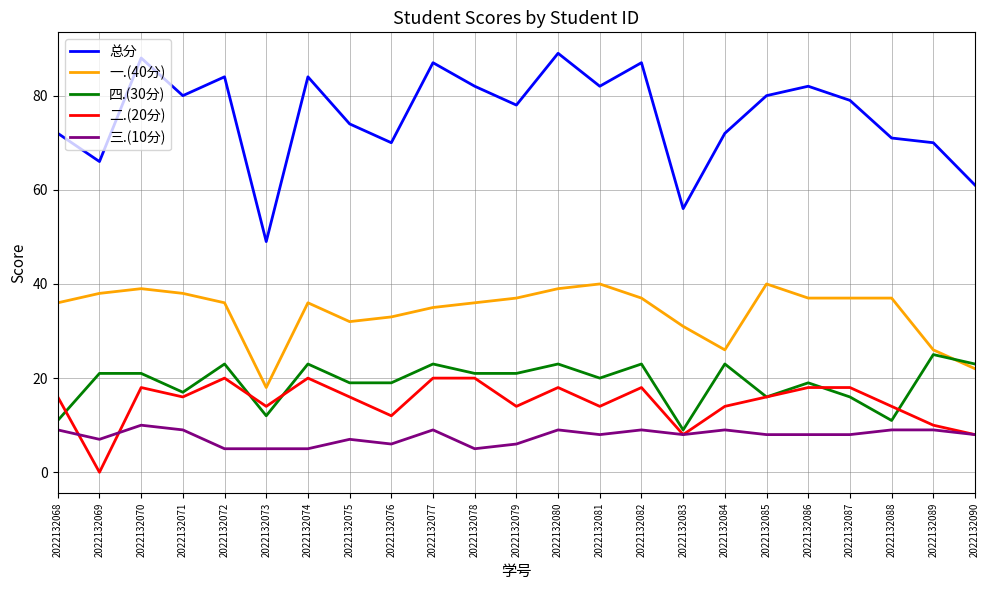

The 三.(10分) series shows 4 at 2022132069. True or false?

False